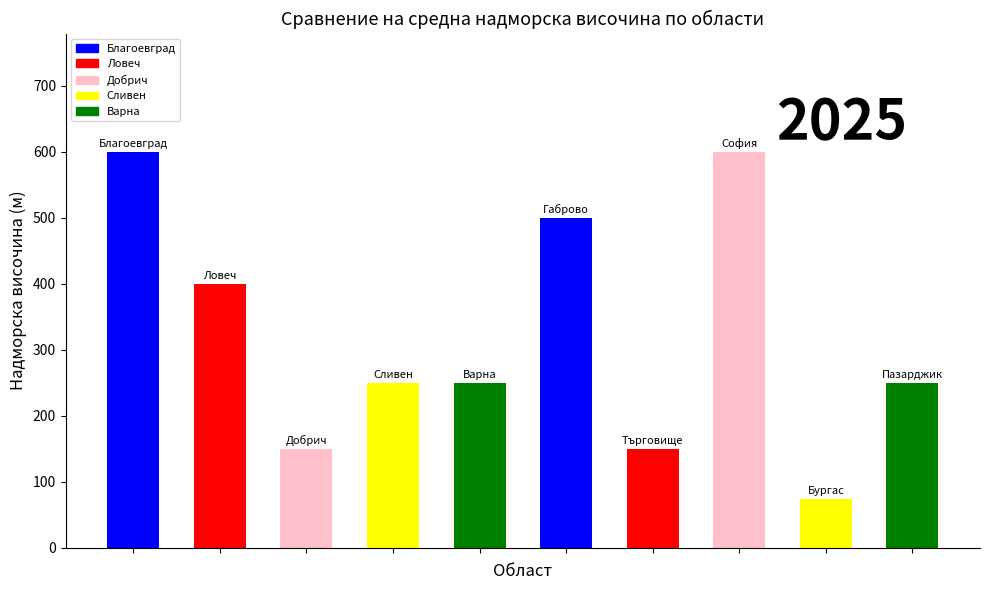

What is the greatest value displayed?

599